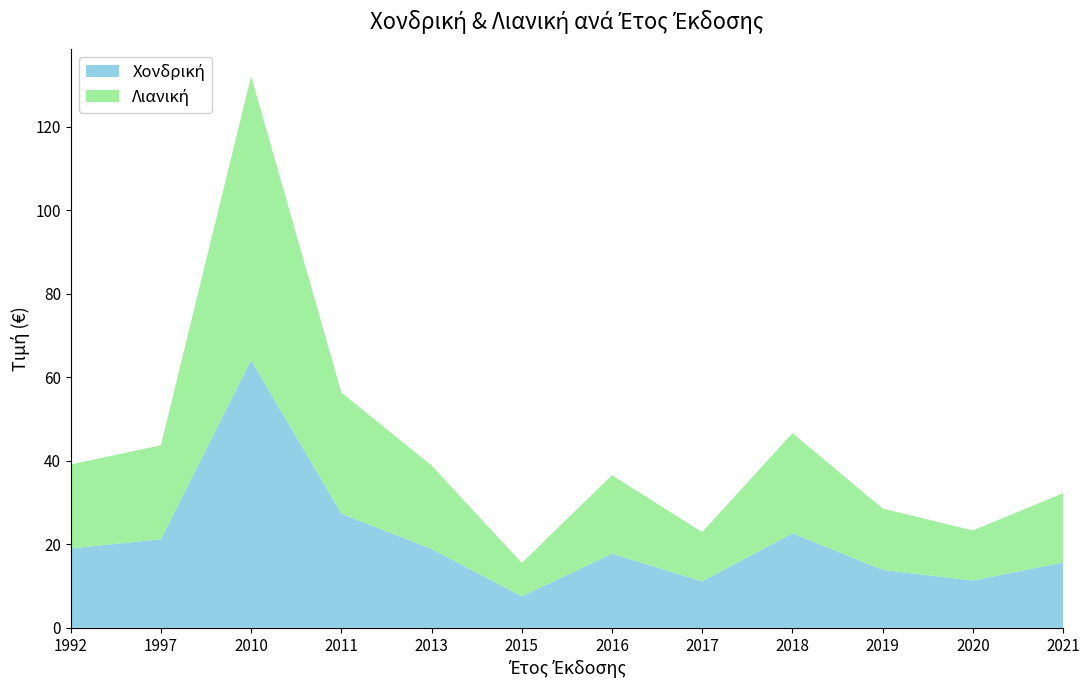

Reading left to right, transcribe all the data shown in this chart.

Χονδρική: 1992=19.0	1997=21.2	2010=64.2	2011=27.4	2013=18.9	2015=7.5	2016=17.7	2017=11.1	2018=22.6	2019=13.9	2020=11.3	2021=15.7
Λιανική: 1992=20.1	1997=22.5	2010=68.0	2011=29.0	2013=20.0	2015=8.0	2016=18.8	2017=11.8	2018=24.0	2019=14.7	2020=12.0	2021=16.6